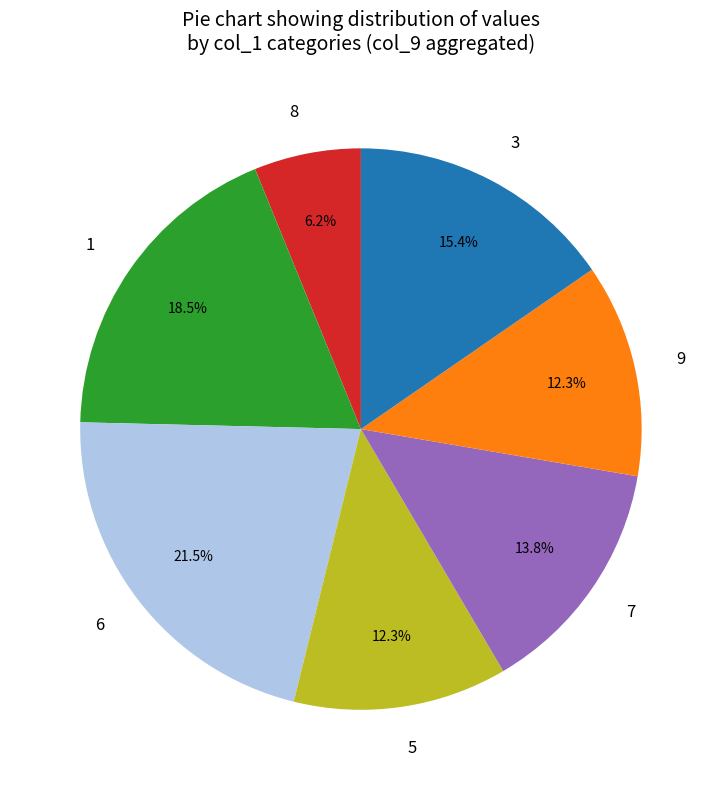

Which category has the biggest portion of the pie?

6